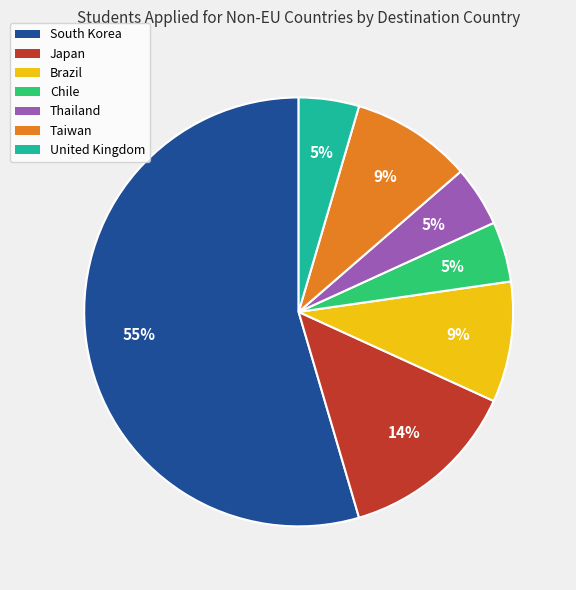

Approximately how many times larger is the value at United Kingdom compared to Chile?

1.0